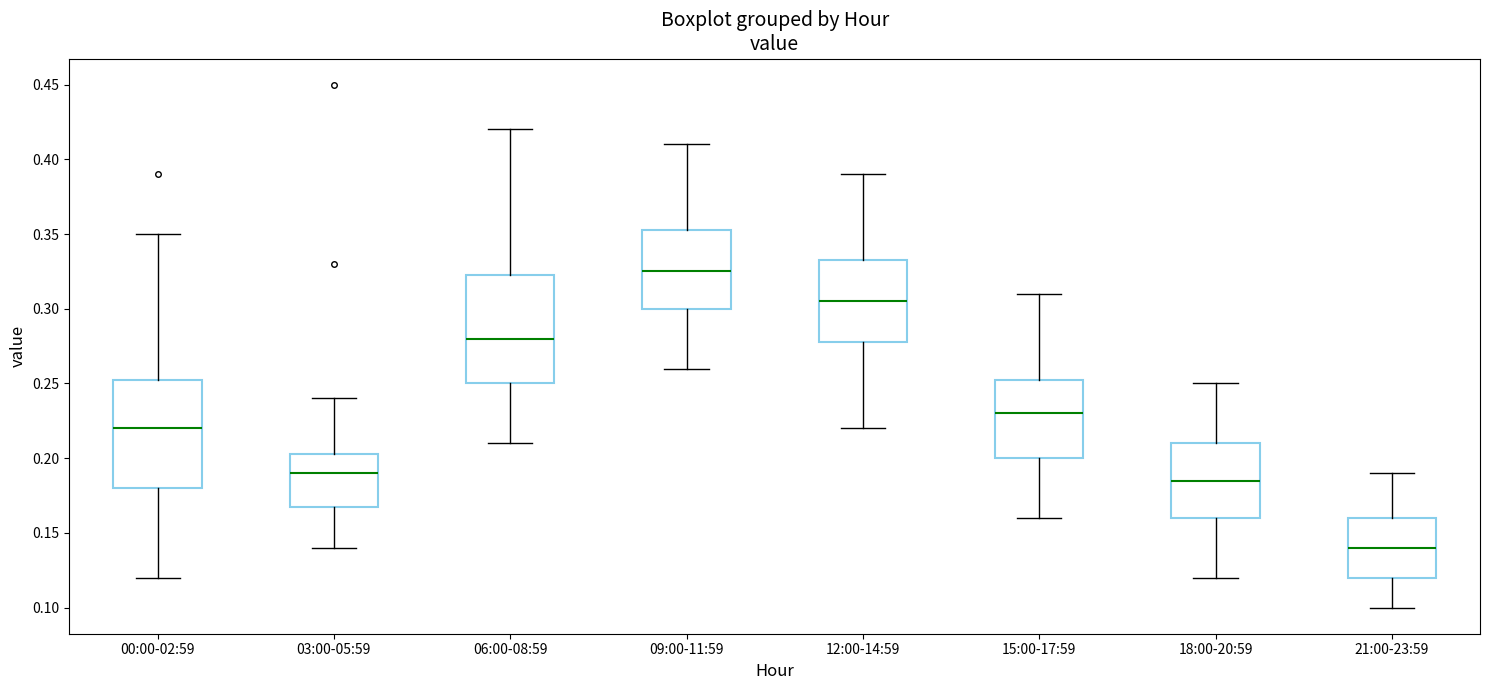

Reading left to right, transcribe this box plot: for each box, give where its median line is, the range the box spans, and where its two whiskers end, as read against the y-axis. The values are not printed on the chart, so give them approximately, as read against the axis.

00:00-02:59: median 0.220, box 0.180 to 0.255, whiskers 0.120 to 0.350
03:00-05:59: median 0.190, box 0.170 to 0.205, whiskers 0.140 to 0.240
06:00-08:59: median 0.280, box 0.250 to 0.325, whiskers 0.210 to 0.420
09:00-11:59: median 0.325, box 0.300 to 0.355, whiskers 0.260 to 0.410
12:00-14:59: median 0.305, box 0.280 to 0.335, whiskers 0.220 to 0.390
15:00-17:59: median 0.230, box 0.200 to 0.255, whiskers 0.160 to 0.310
18:00-20:59: median 0.185, box 0.160 to 0.210, whiskers 0.120 to 0.250
21:00-23:59: median 0.140, box 0.120 to 0.160, whiskers 0.100 to 0.190